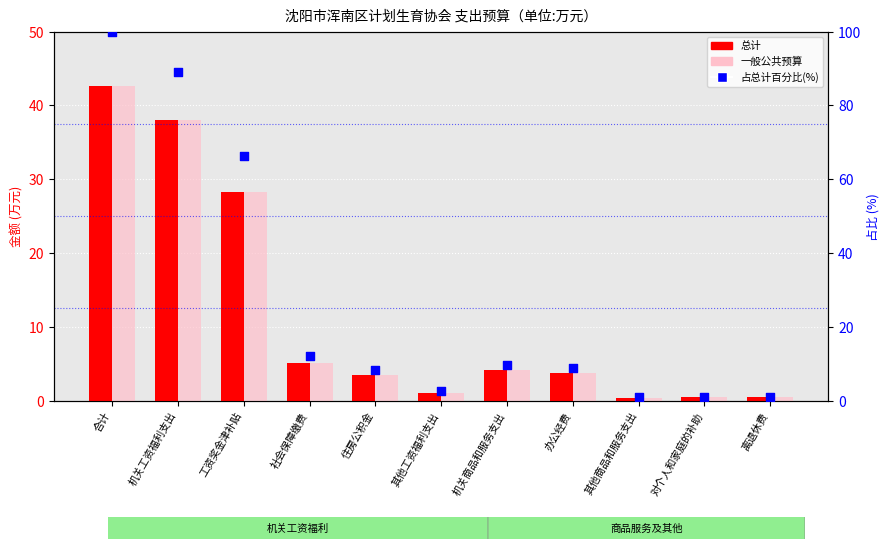

Is the value of 一般公共预算 at 其他商品和服务支出 greater than the value of 总计 at 住房公积金?

No